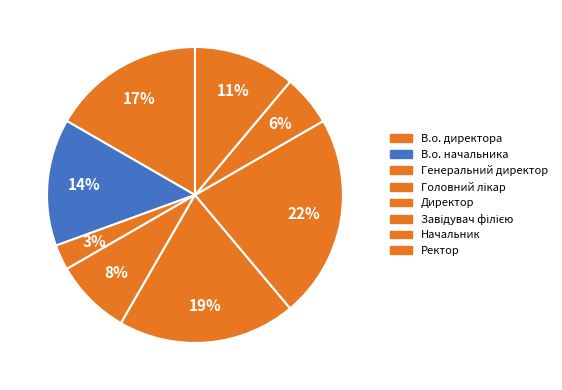

True or false: Генеральний директор accounts for 1% of the total.

False